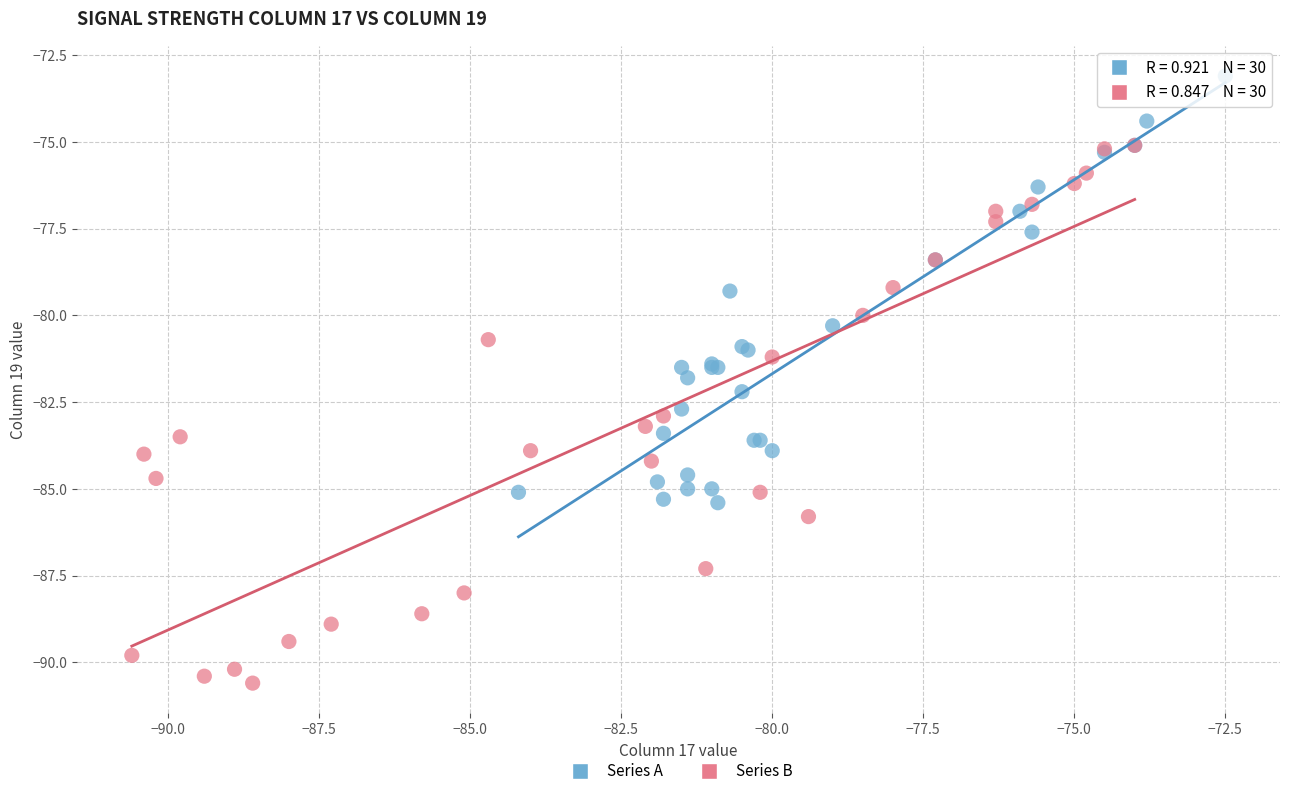

Which series has the largest Y range (max minus min)?

Series B